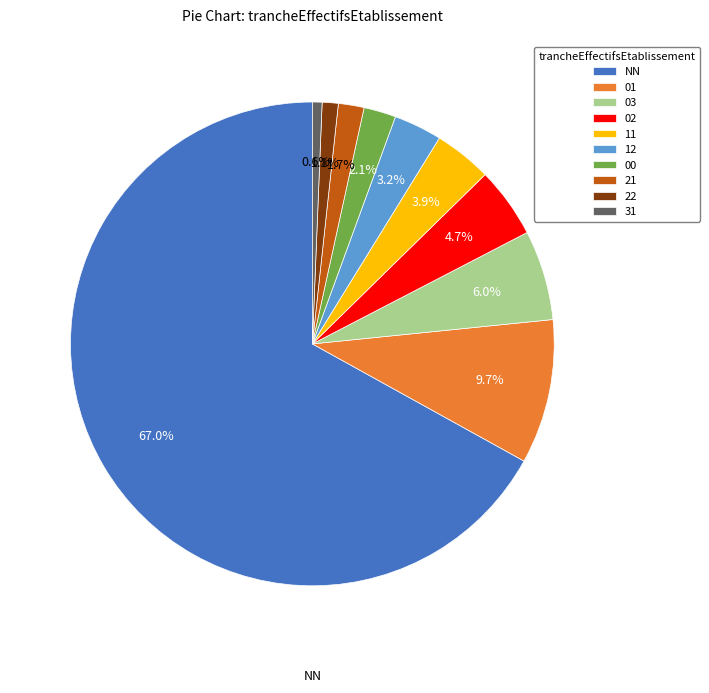

What is the largest slice in the pie chart?

NN